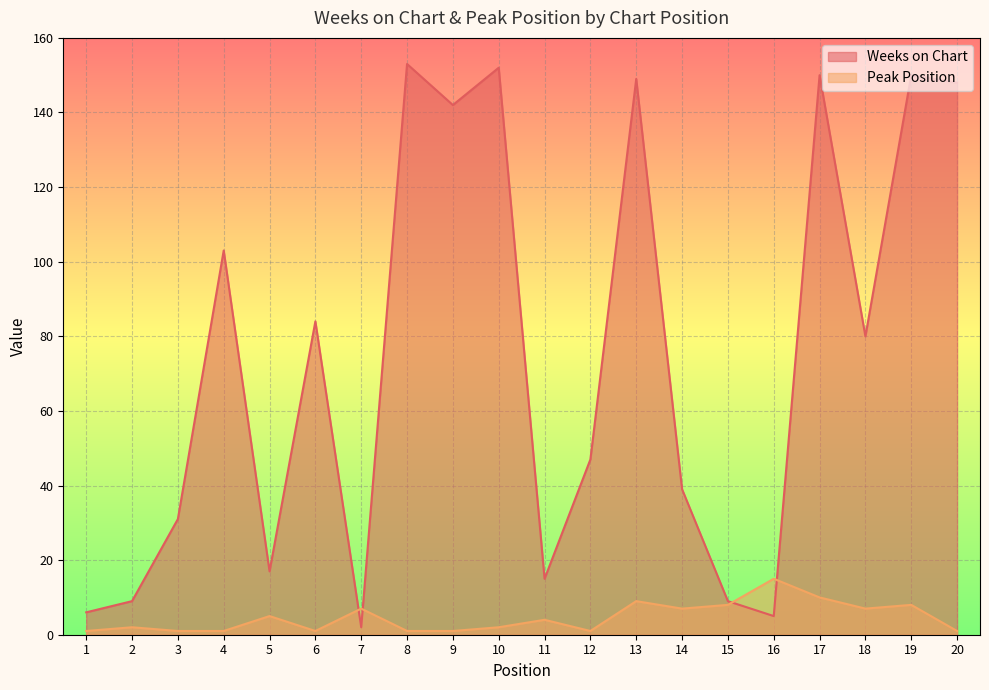

Between 8 and 20, which series saw the biggest shift?

Weeks on Chart